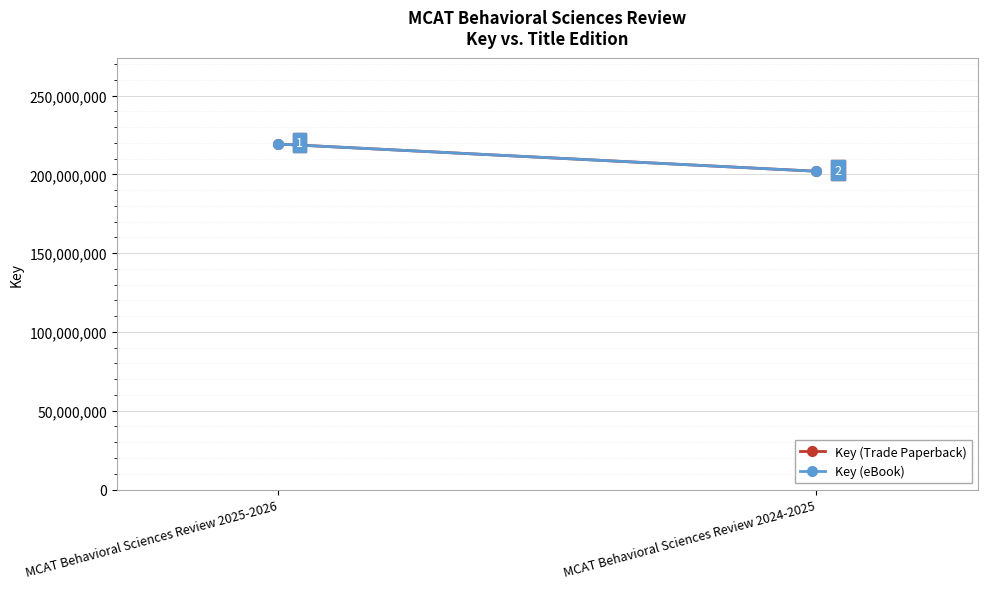

The value of Key (eBook) at MCAT Behavioral Sciences Review 2024-2025 is 201962796. True or false?

True